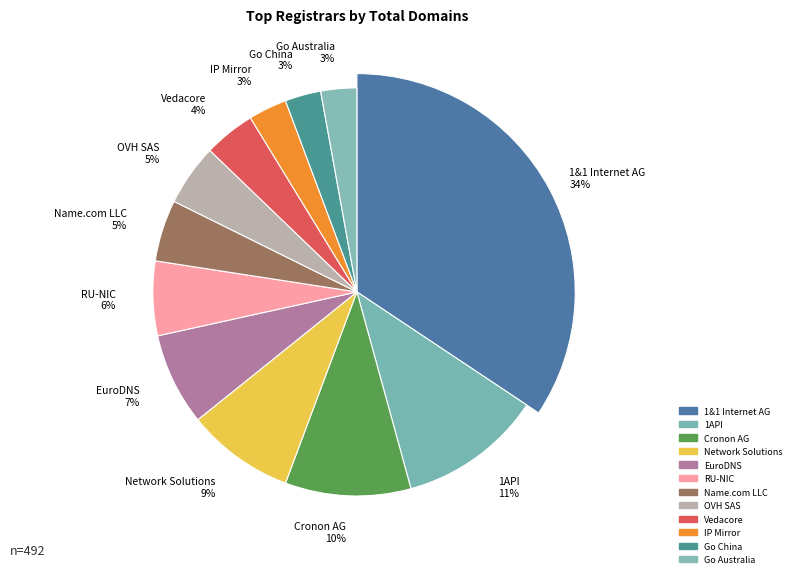

How many segments does this pie chart have?

12